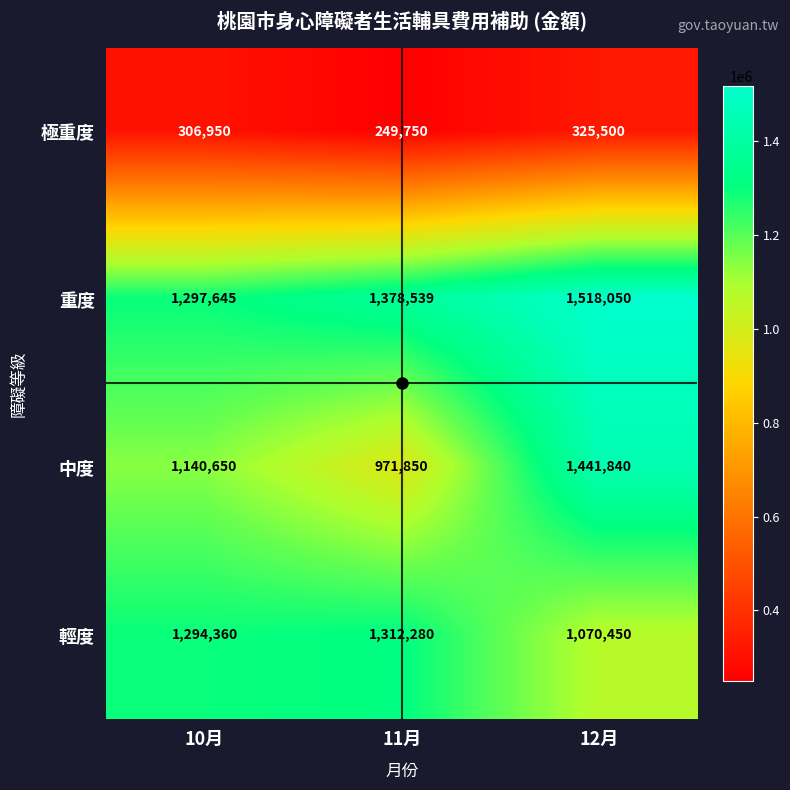

What is the approximate value of 中度 at 12月, to the nearest 10?

1441840